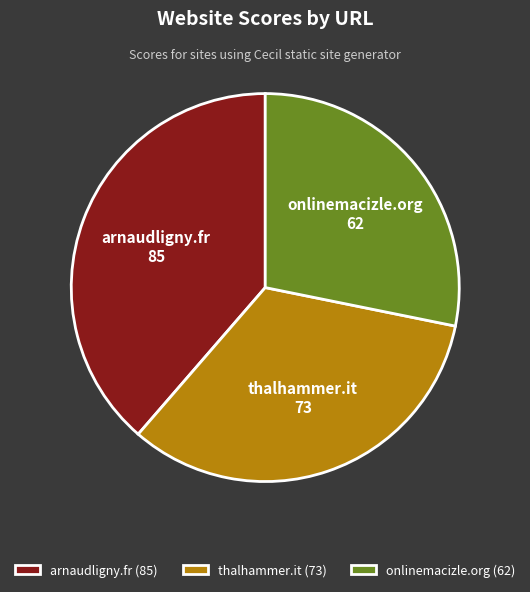

Is the sum of arnaudligny.fr and onlinemacizle.org greater than half?

Yes